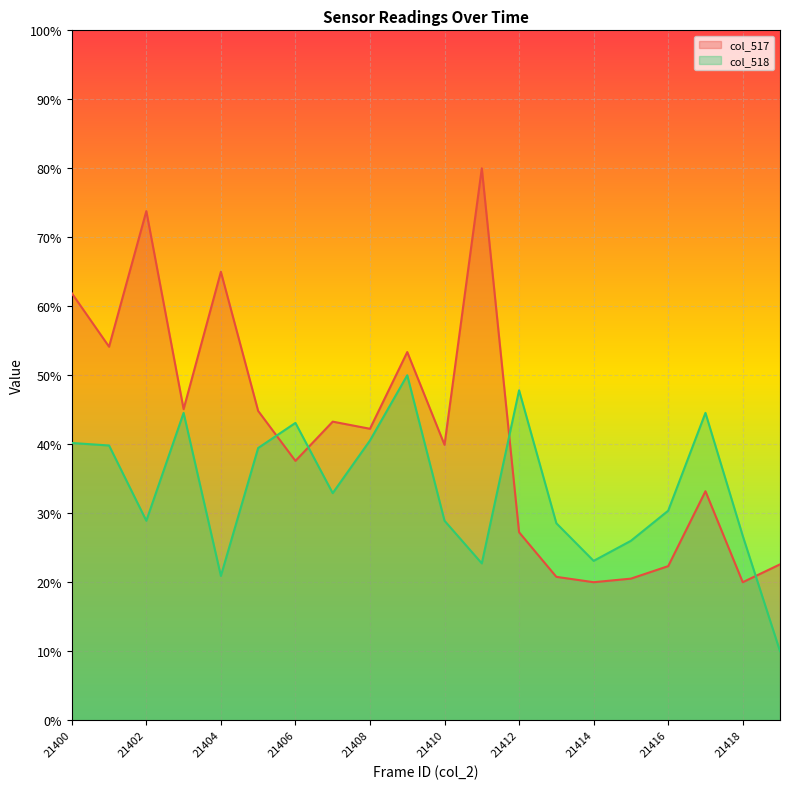

At which label does col_518 reach its minimum?

21419